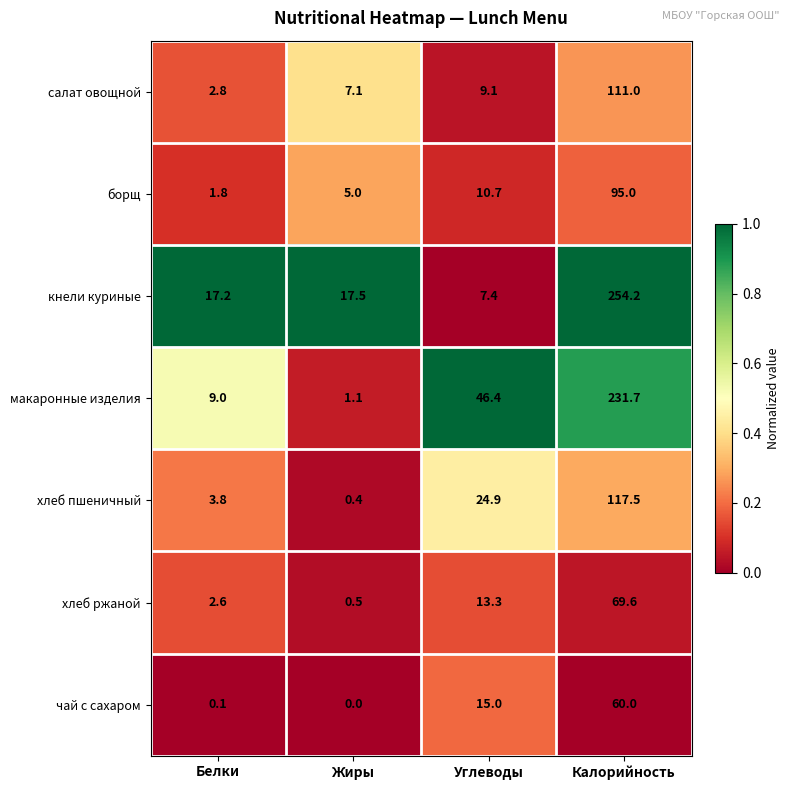

Which series changed the most between Углеводы and Калорийность?

кнели куриные